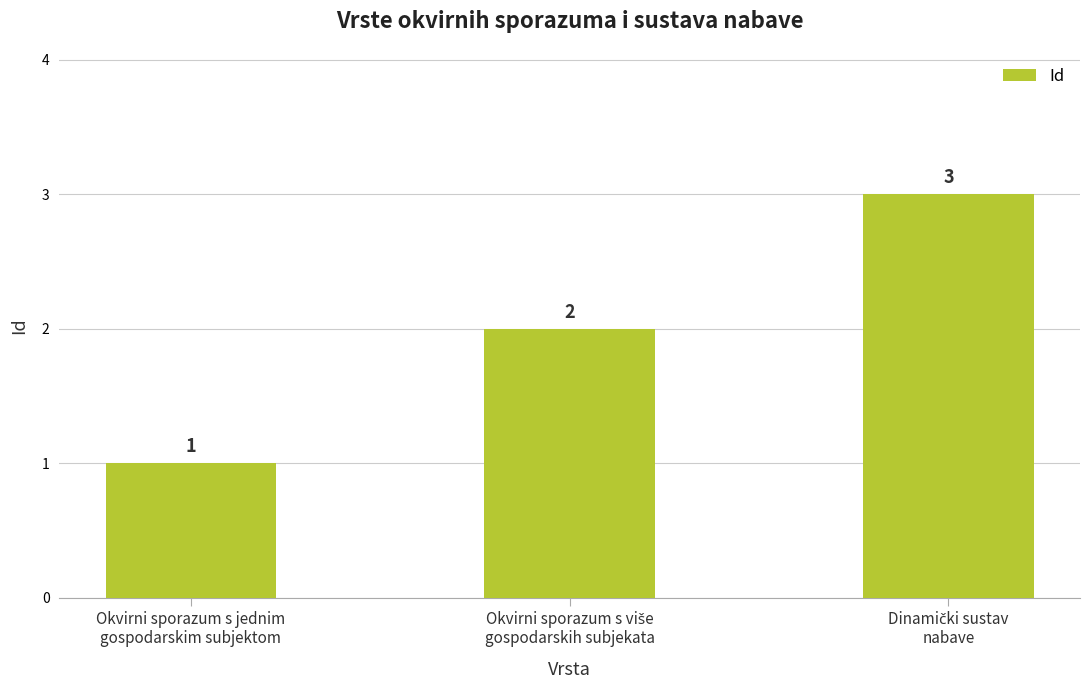

Reading right to left, what are all the values shown in this chart?

3	2	1